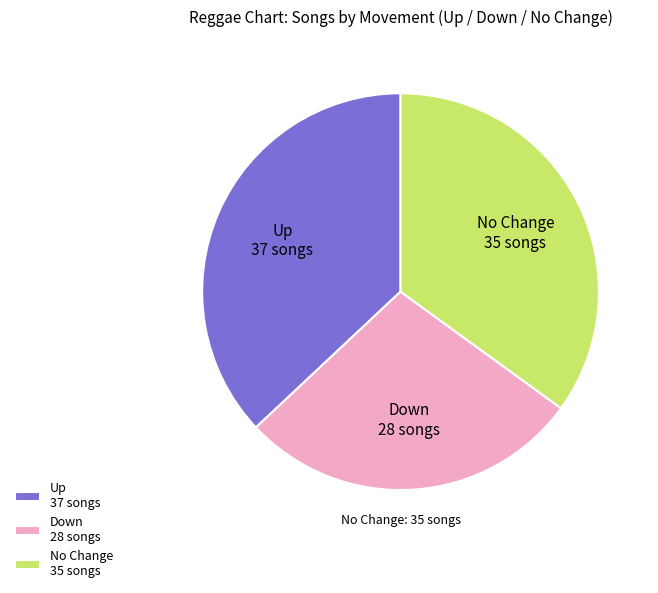

Between Down 28 songs and Up 37 songs, which is larger?

Up 37 songs